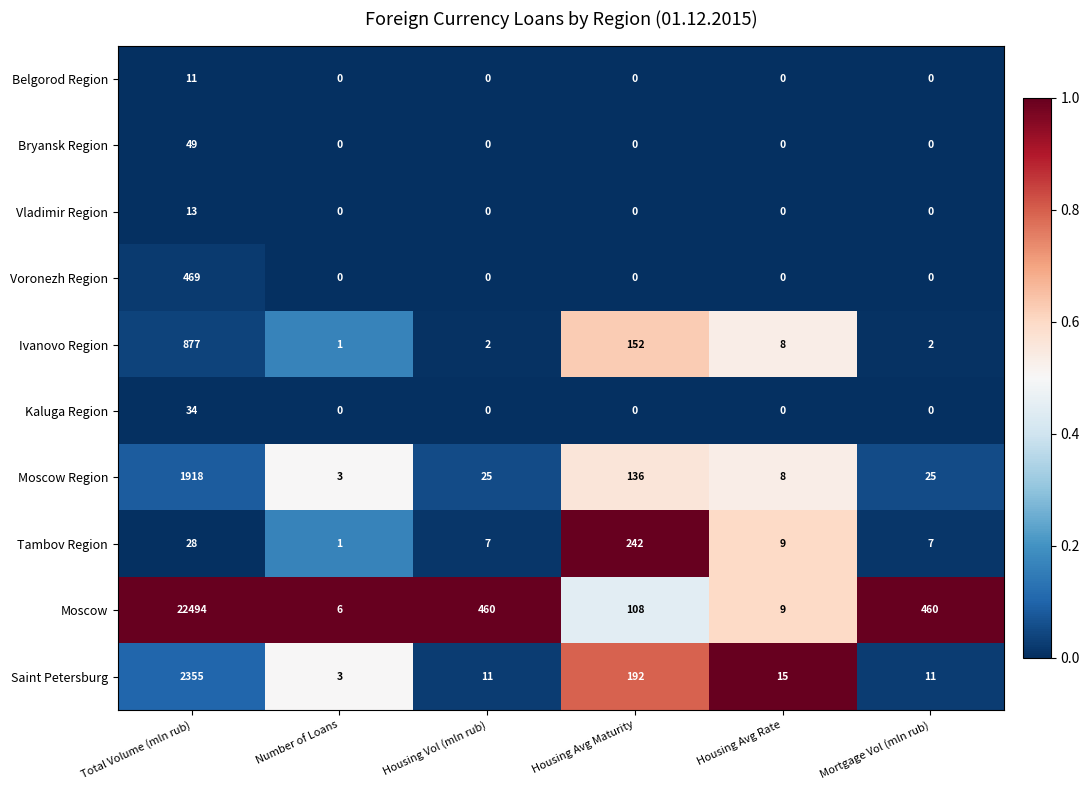

What is the difference between the highest and lowest values at Housing Avg Rate?

15